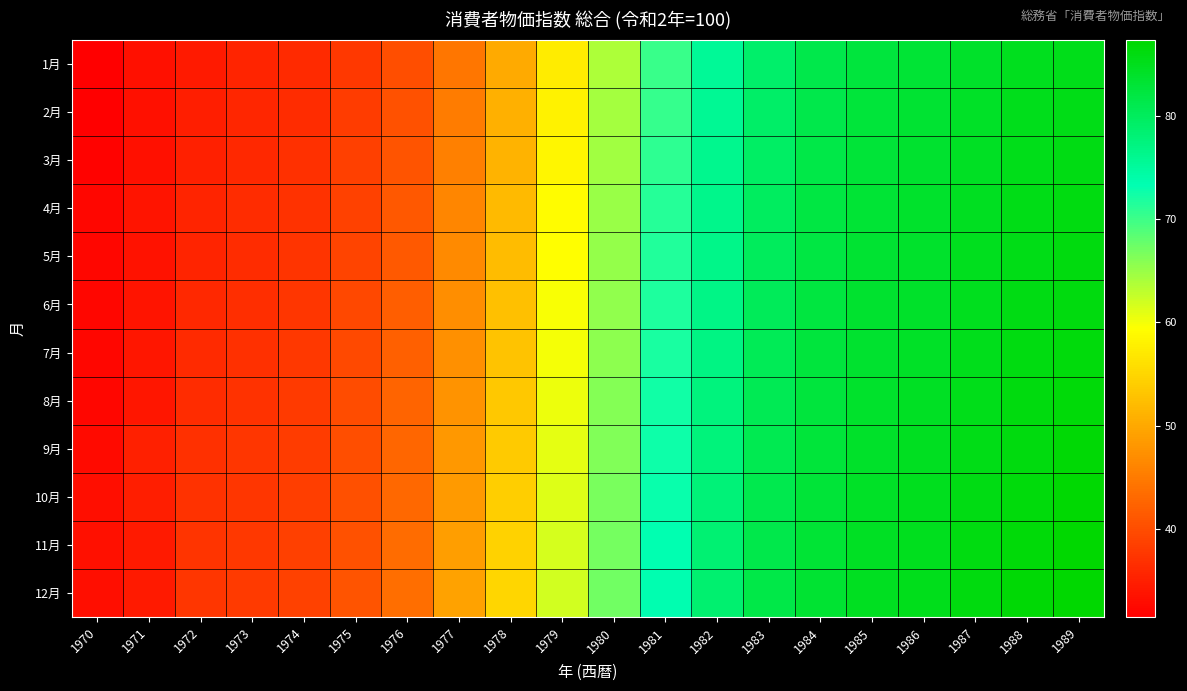

What is the total value across all series at 1970?

388.9